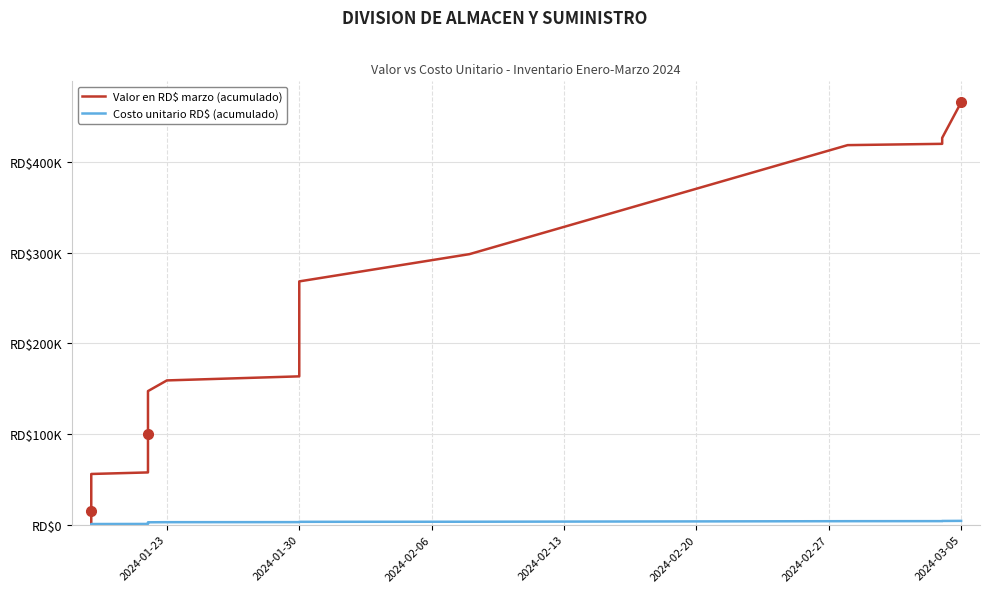

True or false: Costo unitario RD$ (acumulado) has more than 2 points higher than both neighbors.

False